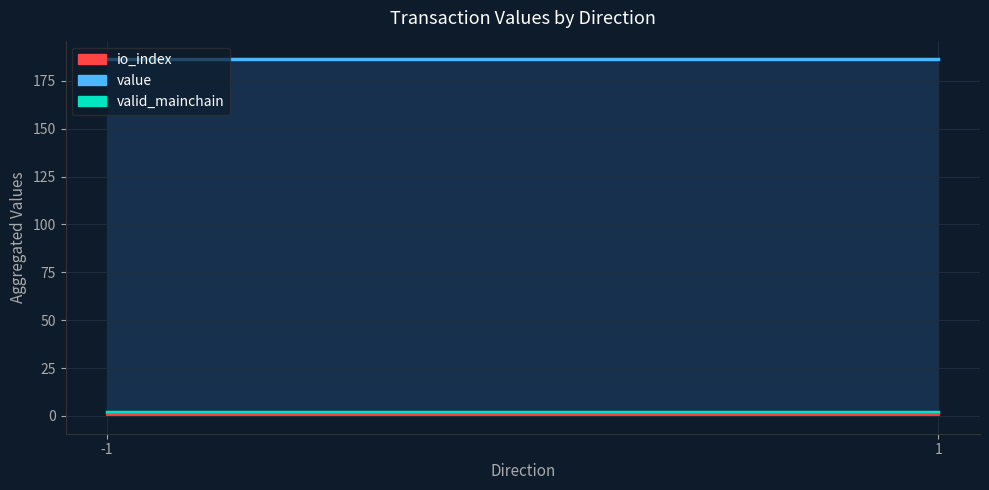

How many data points in value are above 186?

2